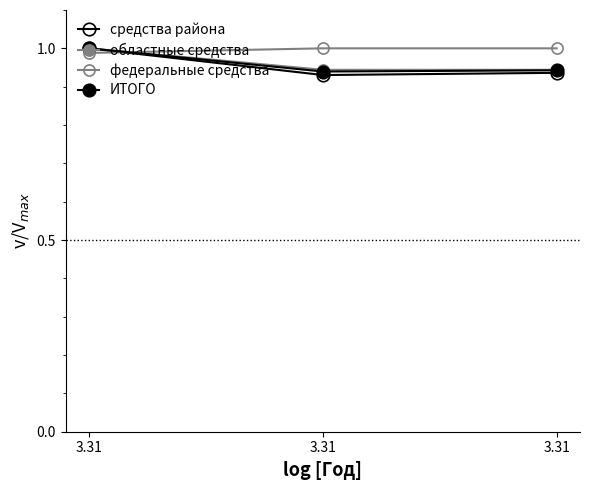

Between 3.31 and 3.31, which series saw the biggest shift?

средства района